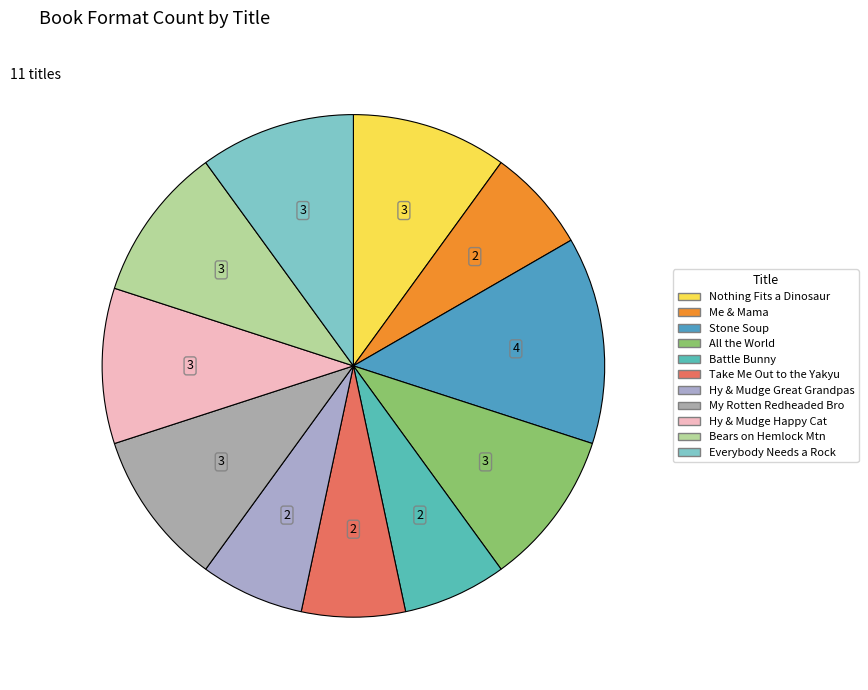

Count the number of slices in the pie.

11